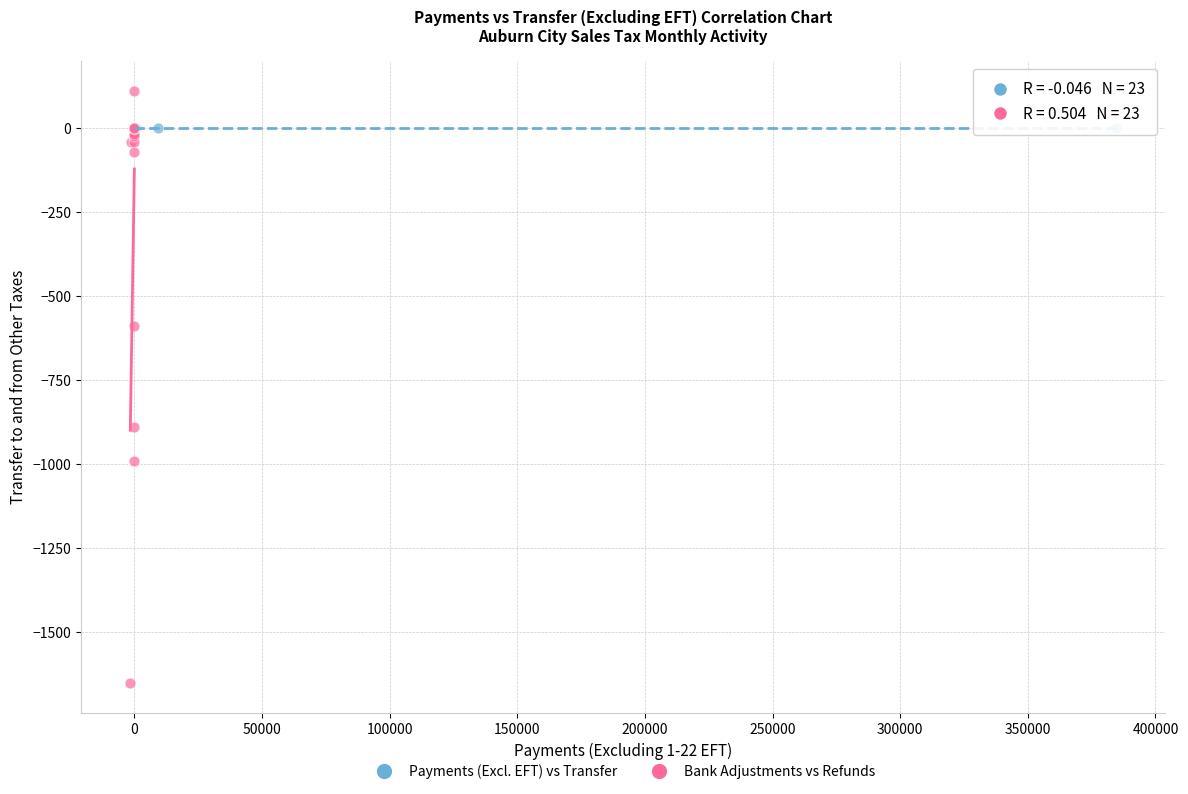

Which series reaches the maximum Y coordinate?

Bank Adjustments vs Refunds